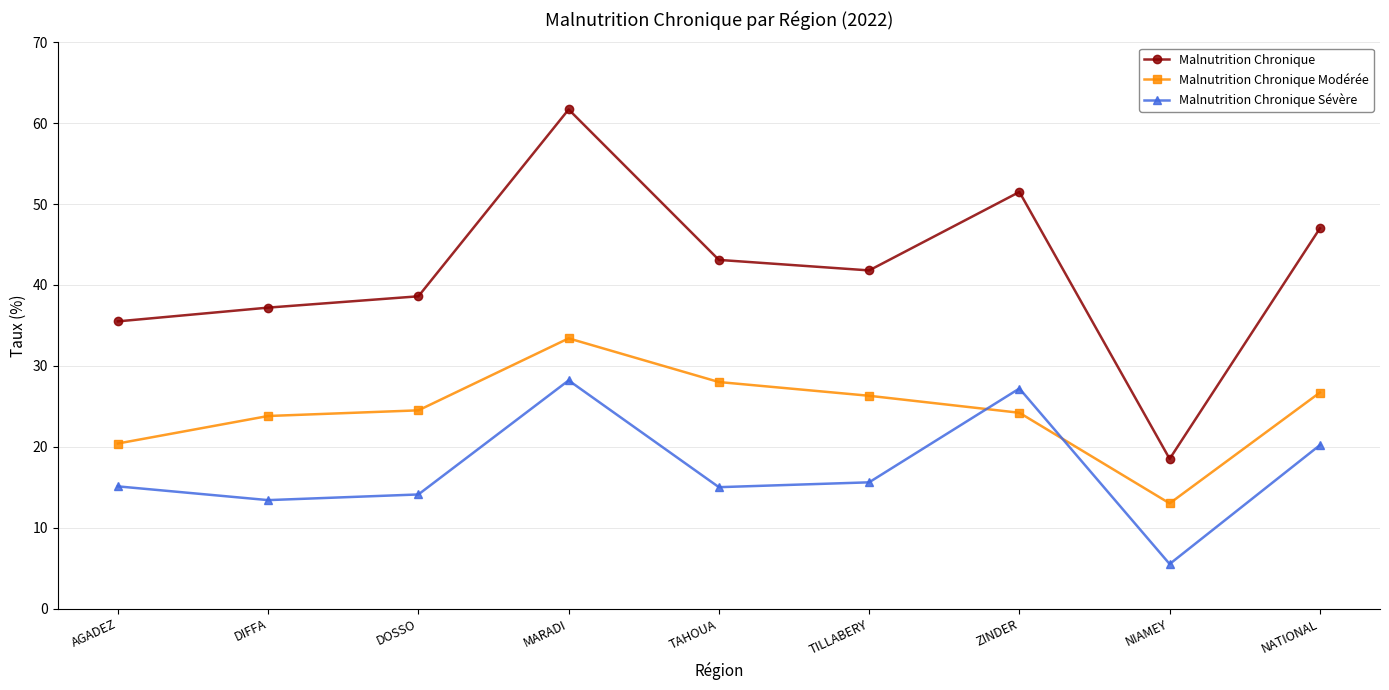

What are all the series names shown in the legend?

Malnutrition Chronique, Malnutrition Chronique Modérée, Malnutrition Chronique Sévère